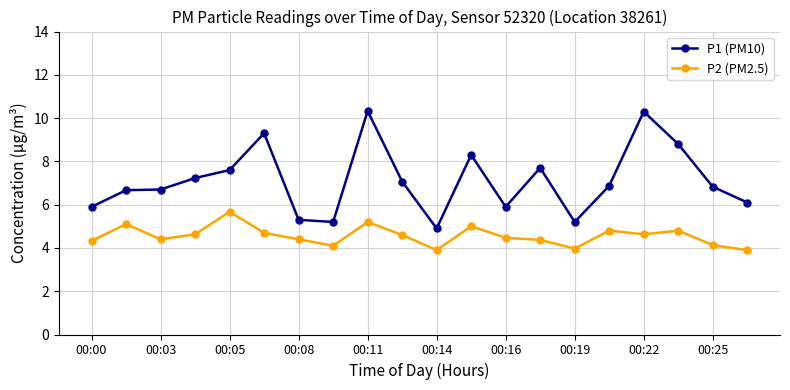

What is the difference between the second highest and minimum values in the P1 (PM10) series?

5.4